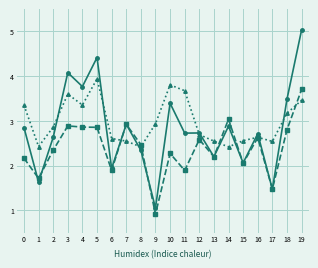

What is the difference between the highest and lowest values at 14?

0.6